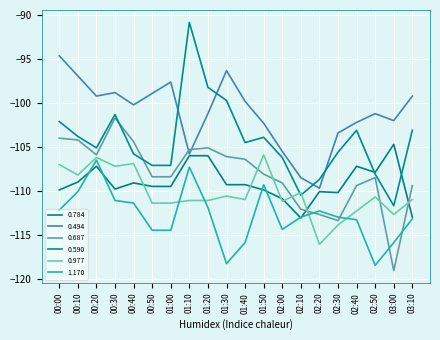

What is the difference between the 0.687 values at 00:10 and 00:30?

2.5